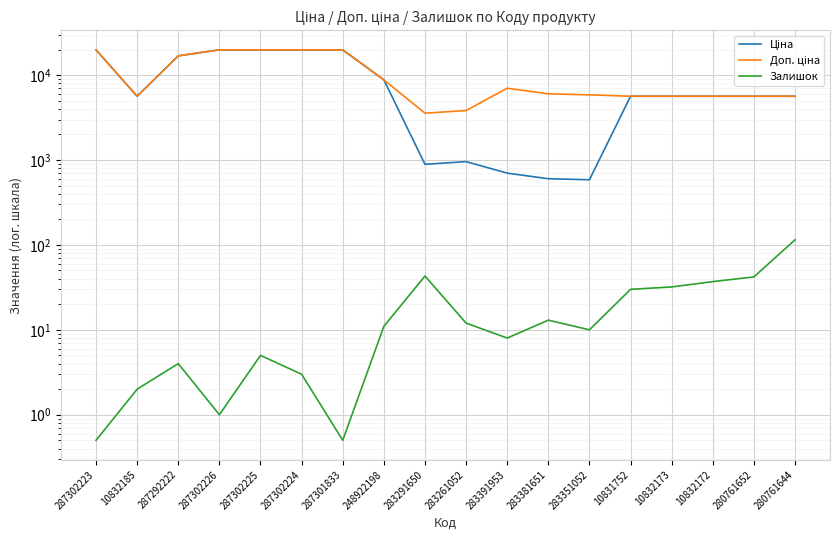

Reading left to right, list all the values displayed in this chart.

Ціна: 287302223=19831.1	10832185=5636.0	287292222=16863.2	287302226=19831.1	287302225=19831.1	287302224=19831.1	287301833=19831.1	248922198=8797.6	283291650=889.9	283261052=957.1	283391953=700.4	283381651=602.1	283351052=585.3	10831752=5636.0	10832173=5636.0	10832172=5636.0	280761652=5636.0	280761644=5636.0
Доп. ціна: 287302223=19831.1	10832185=5636.0	287292222=16863.2	287302226=19831.1	287302225=19831.1	287302224=19831.1	287301833=19831.1	248922198=8797.6	283291650=3559.7	283261052=3828.4	283391953=7004.3	283381651=6020.8	283351052=5852.9	10831752=5636.0	10832173=5636.0	10832172=5636.0	280761652=5636.0	280761644=5636.0
Залишок: 287302223=0.5	10832185=2.0	287292222=4.0	287302226=1.0	287302225=5.0	287302224=3.0	287301833=0.5	248922198=11.0	283291650=43.0	283261052=12.0	283391953=8.0	283381651=13.0	283351052=10.0	10831752=30.0	10832173=32.0	10832172=37.0	280761652=42.0	280761644=115.0